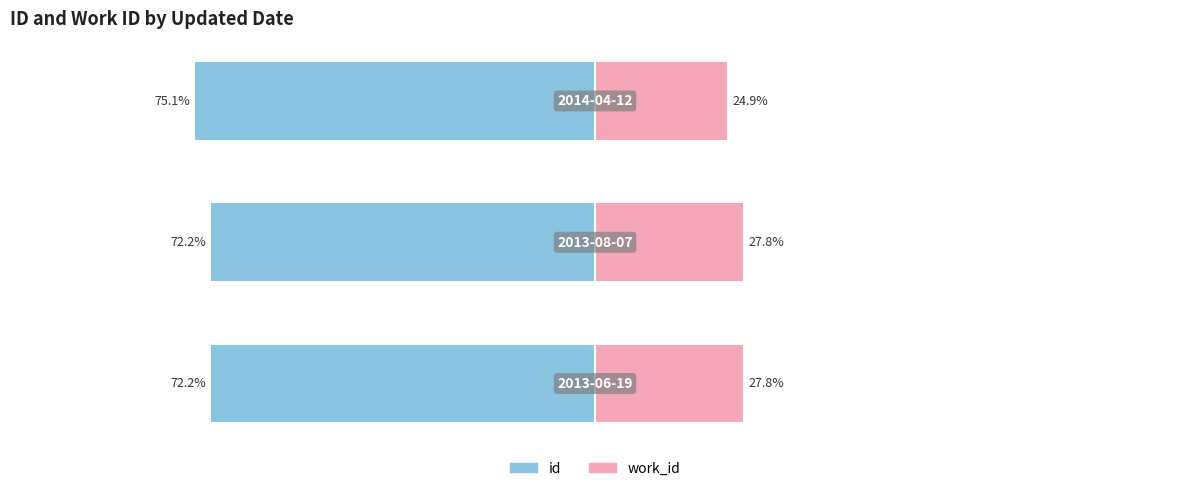

What is the value of the work_id bar at the 1st from the left?

27.8